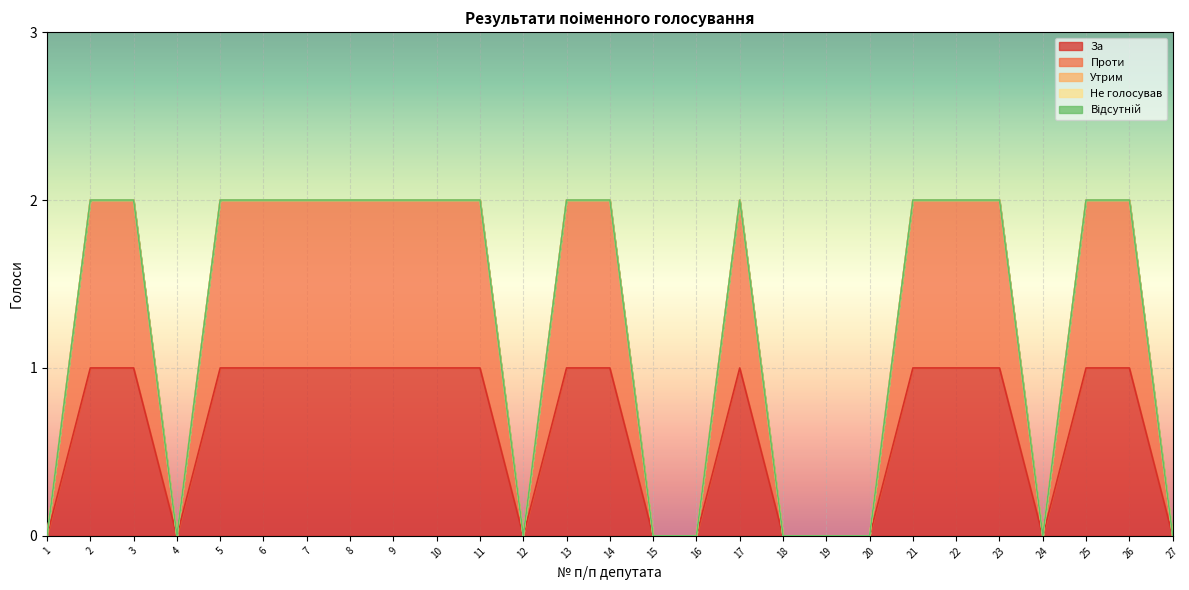

Which series has the widest spread of values?

За